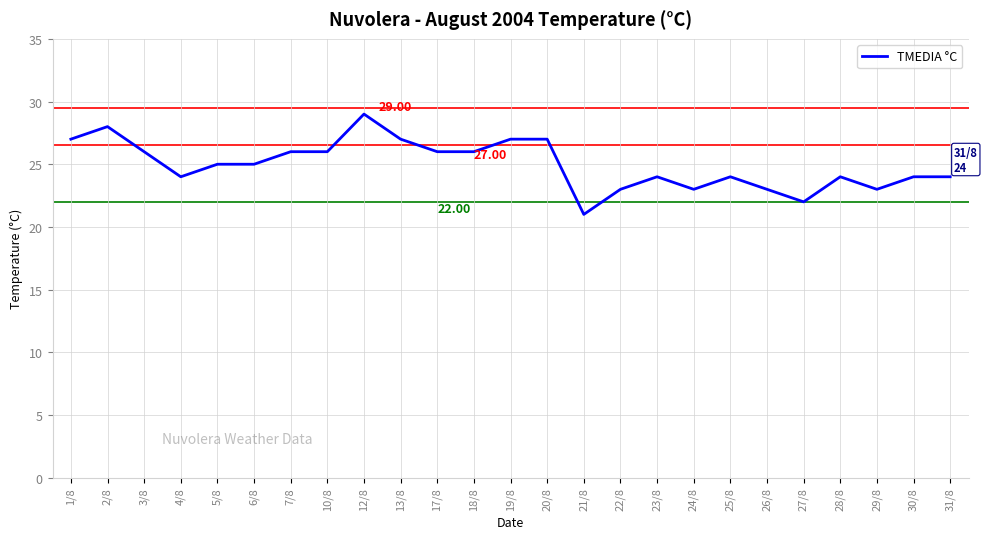

Is it true that the value at 21/8 is 21?

True